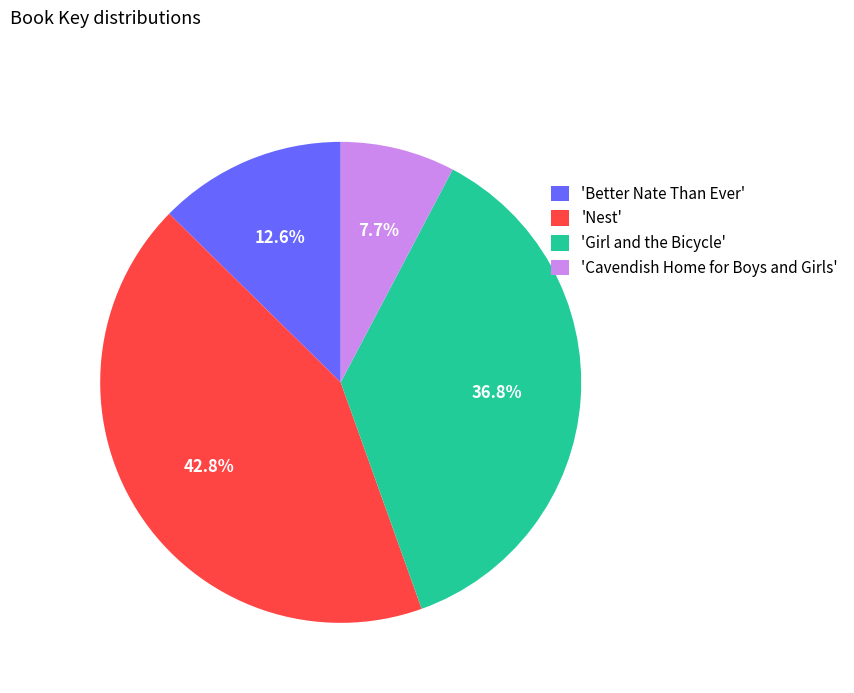

Is there any slice that represents more than half of the pie?

No